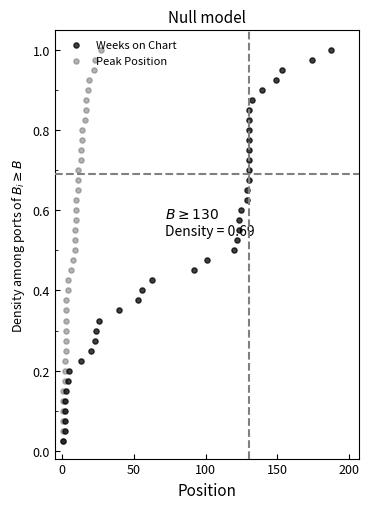

At how many categories does at least one series exceed 0?

40